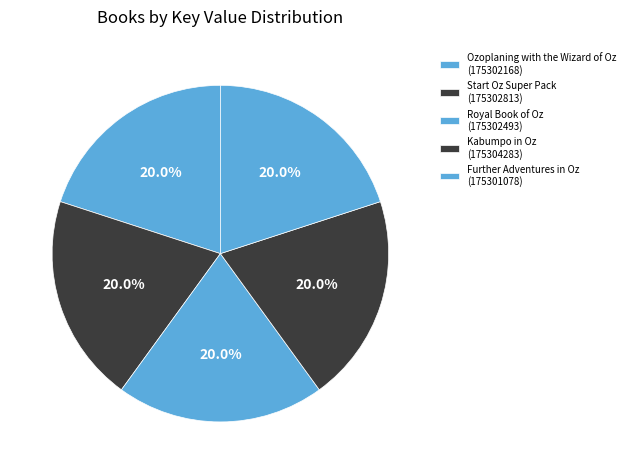

True or false: Ozoplaning with the Wizard of Oz accounts for 20% of the total.

True